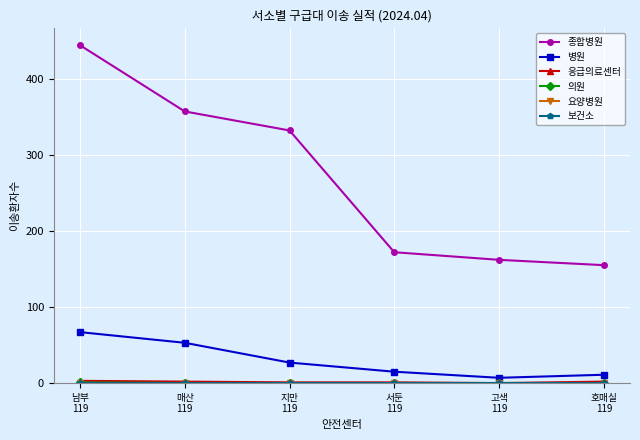

Does the chart have visible grid lines?

Yes